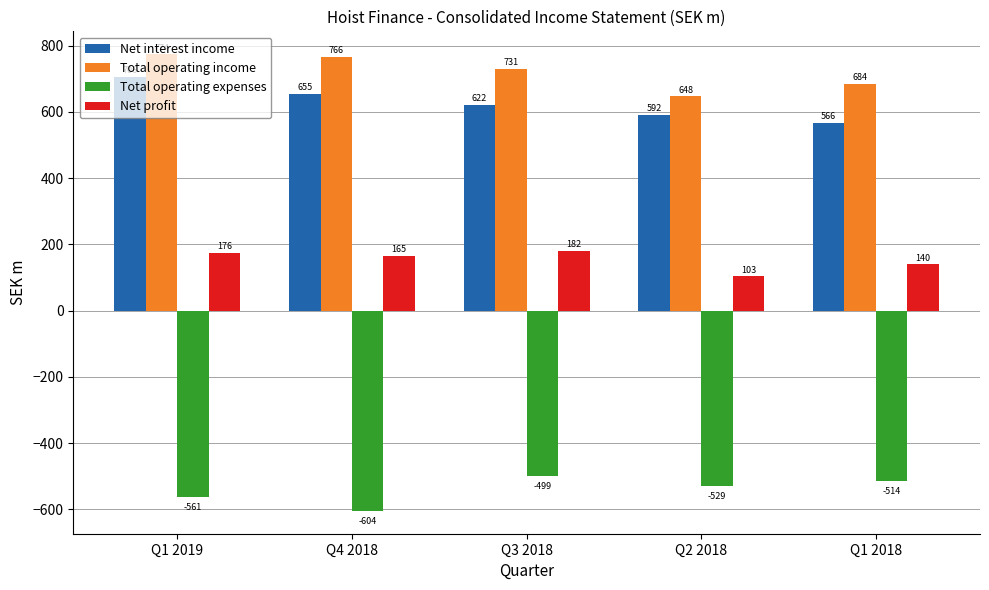

What is the label of the 4th bar from the right?

Q4 2018